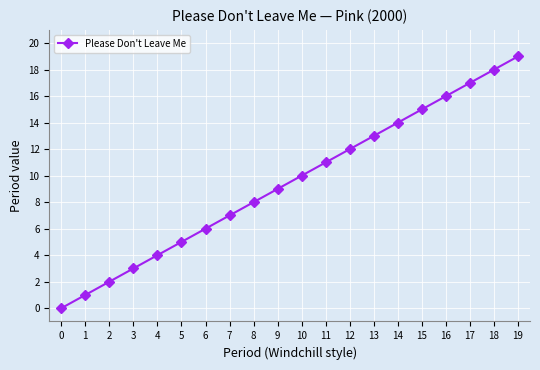

Rank the categories by value from lowest to highest.

0, 1, 2, 3, 4, 5, 6, 7, 8, 9, 10, 11, 12, 13, 14, 15, 16, 17, 18, 19